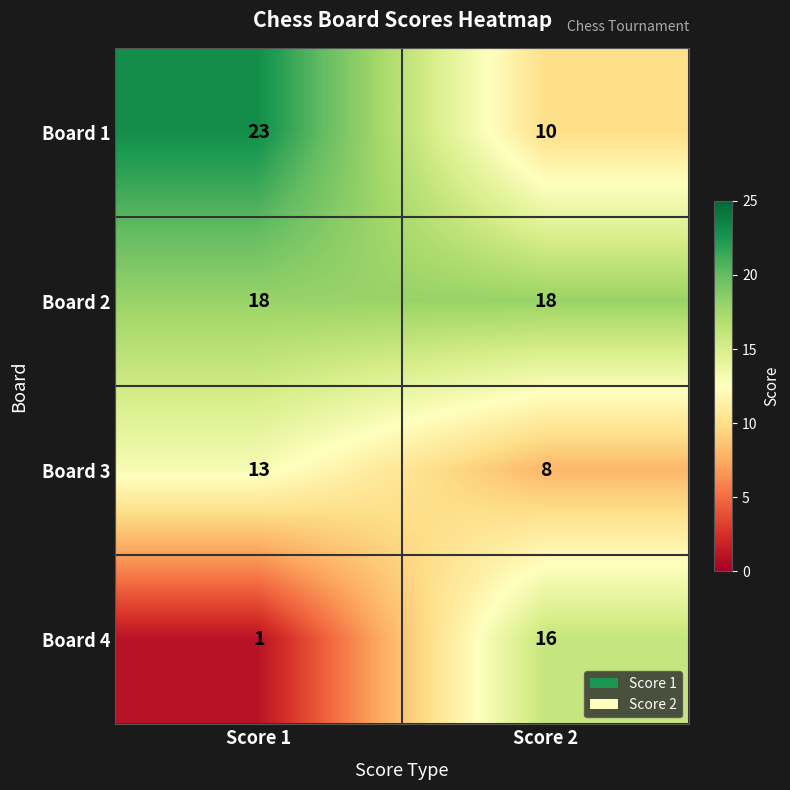

What is the difference between the maximum and minimum values in the Board 1 series?

13